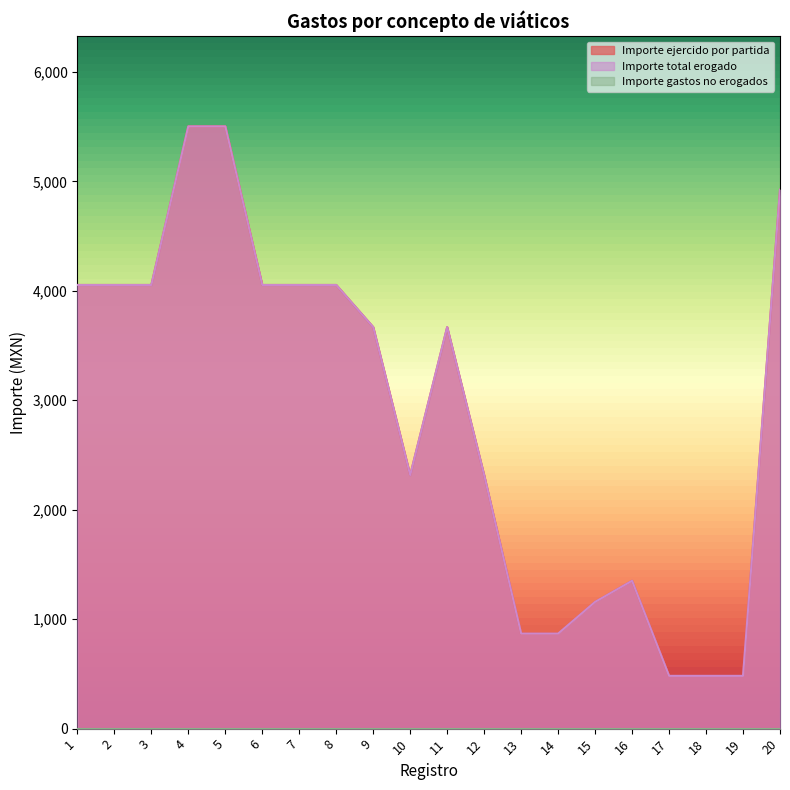

What is the value of the Importe total erogado point at the 19th from the left?

482